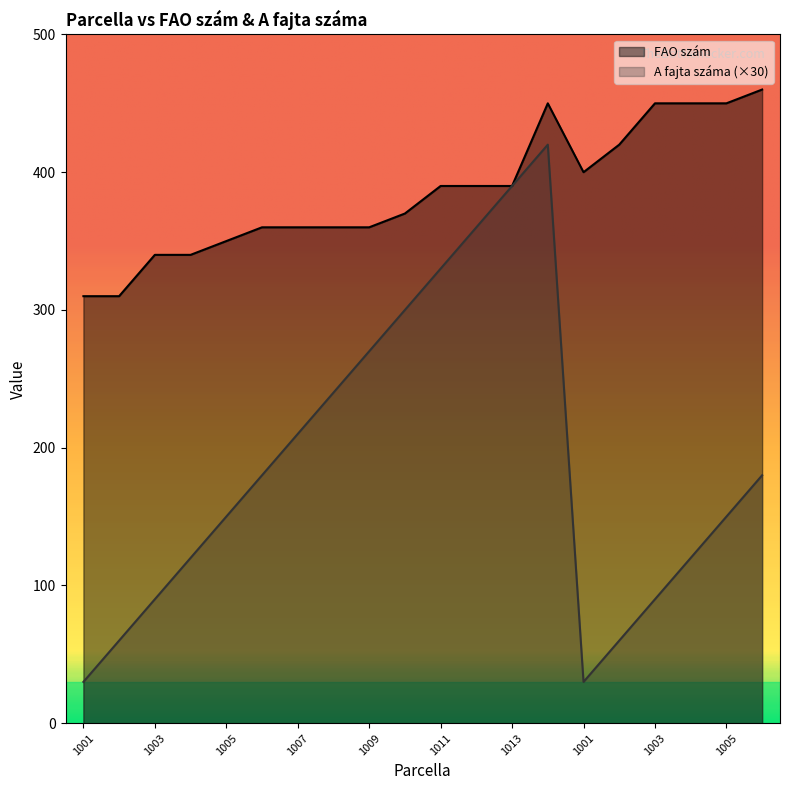

What is the label of the 9th point from the left?

1009